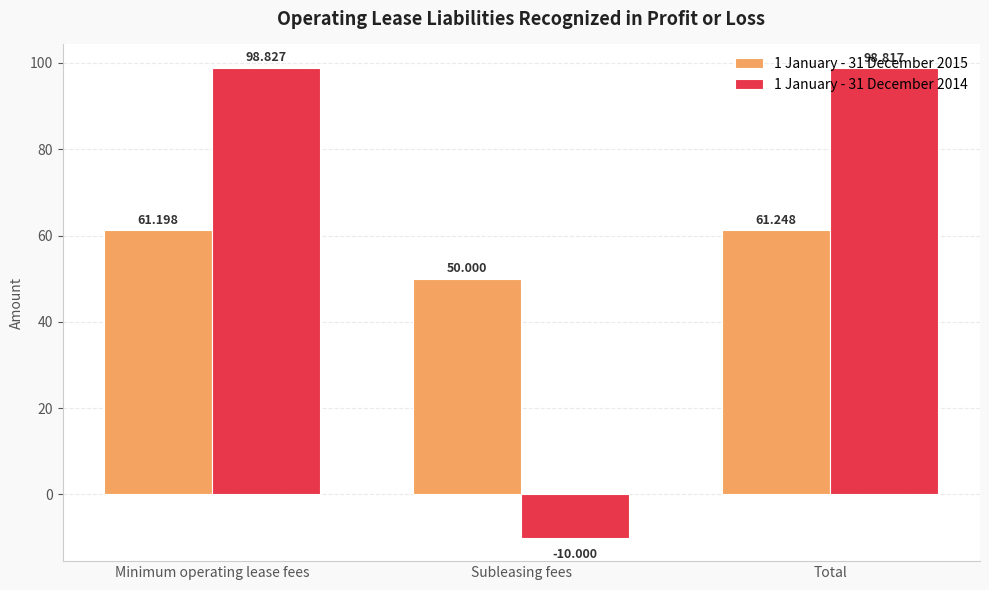

At which label does 1 January - 31 December 2014 first exceed 98?

Minimum operating lease fees